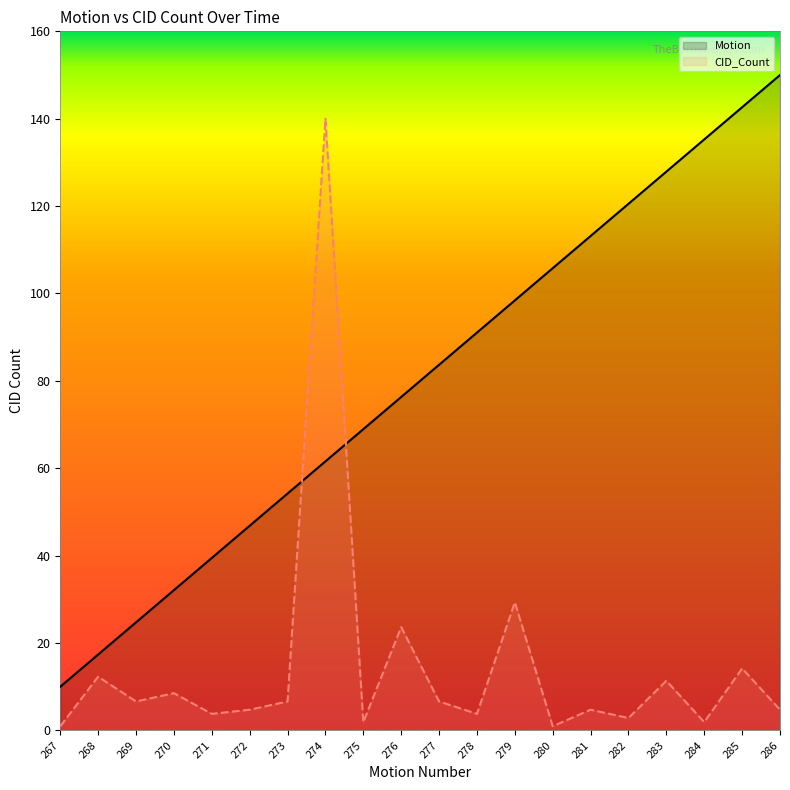

Which series ends up on top after the final intersection of CID_Count and Motion?

Motion